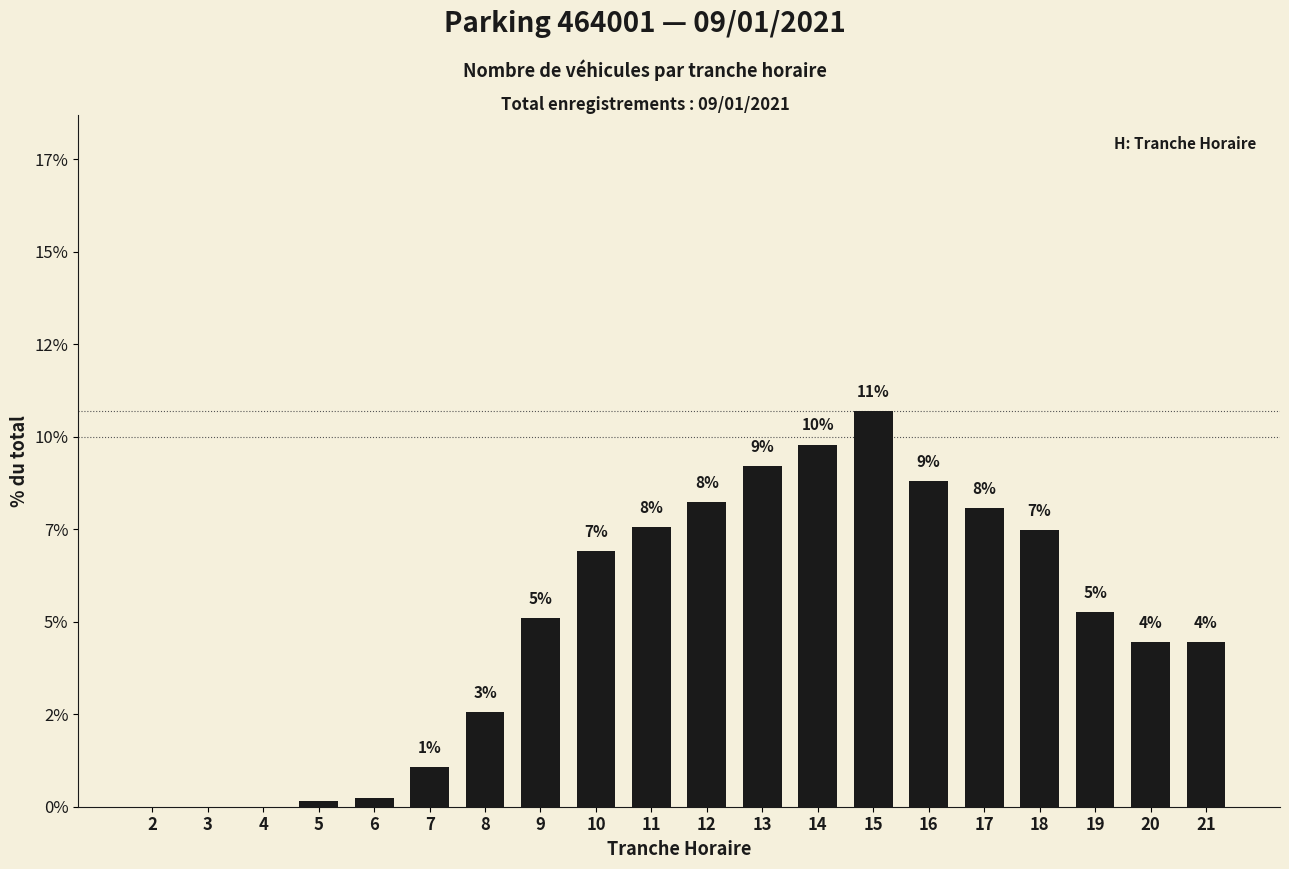

The chart shows a value of 4.6 at 18. True or false?

False